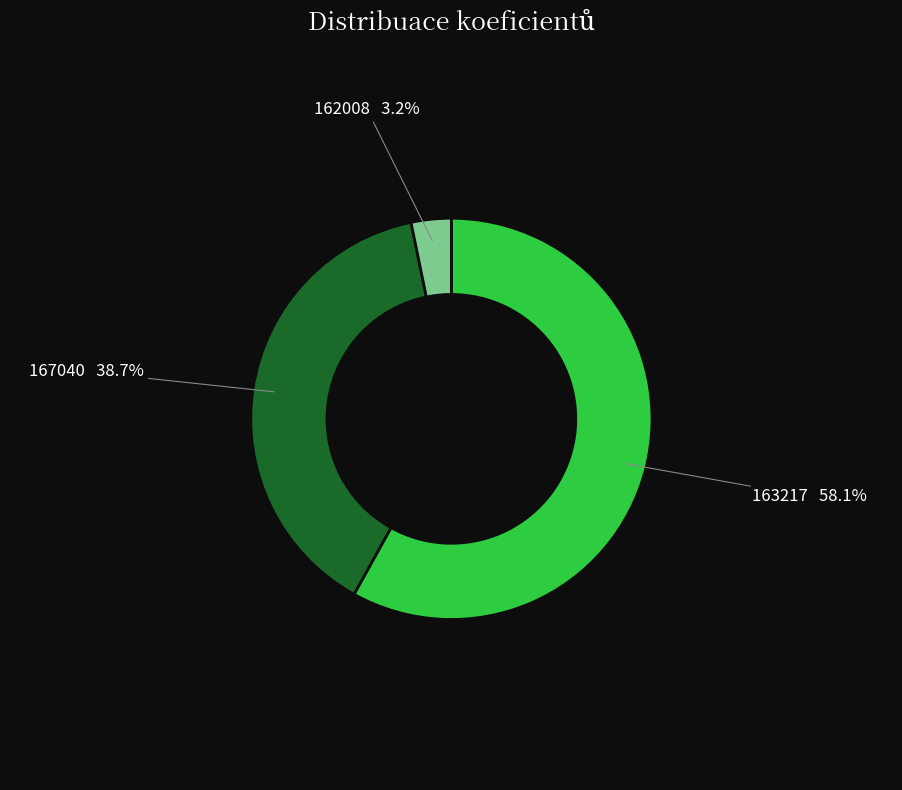

Which slice represents more than half of the pie?

163217